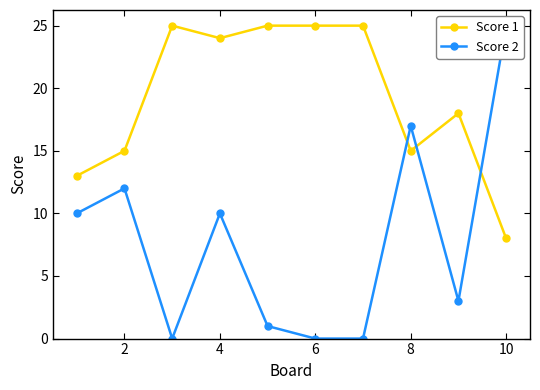

True or false: Score 1 has more than 1 points higher than both neighbors.

True